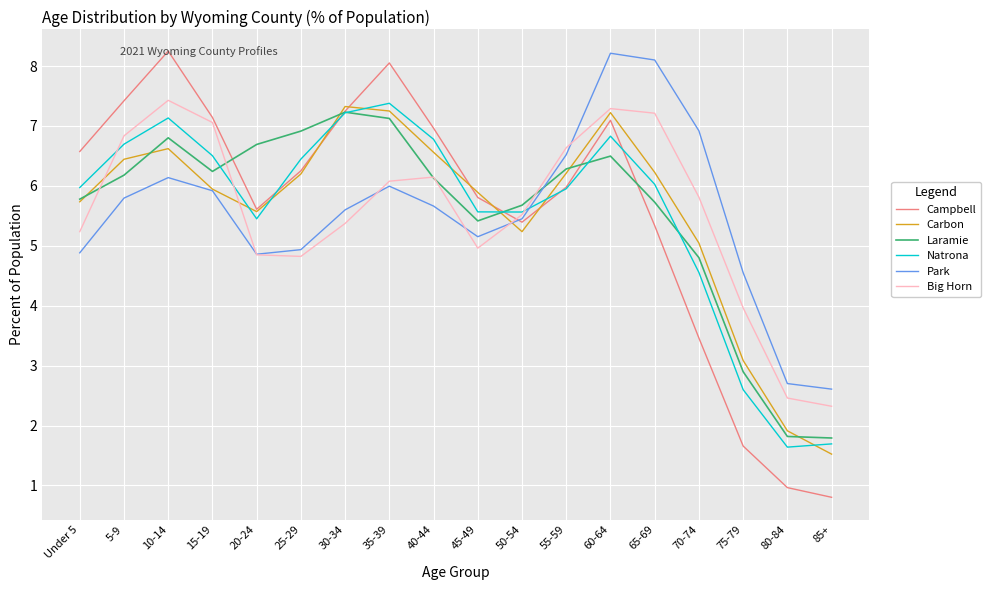

What is the smallest value displayed?

0.8